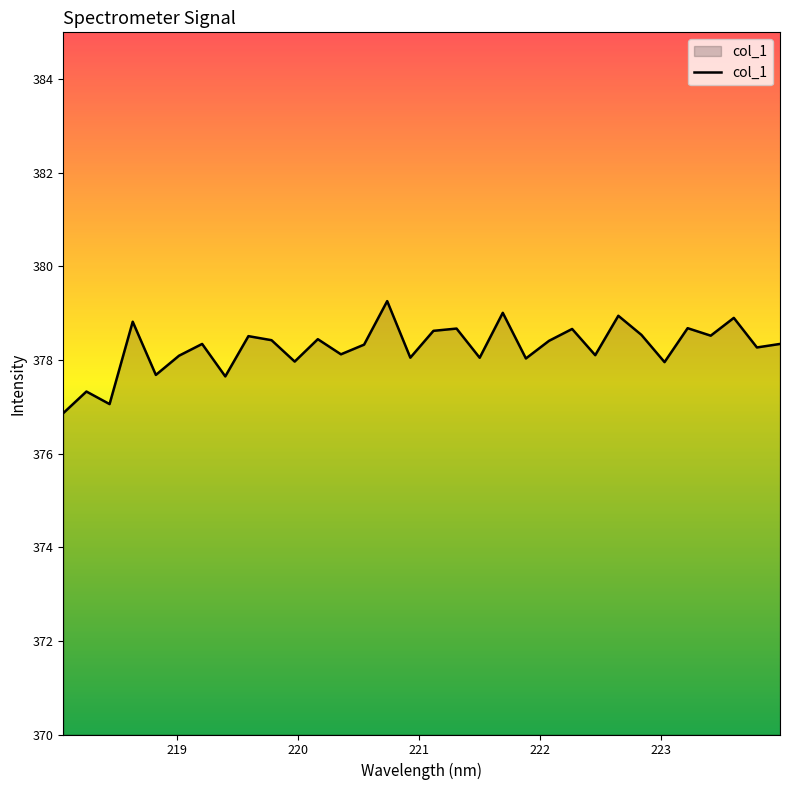

What is the minimum value shown in the chart?

376.9